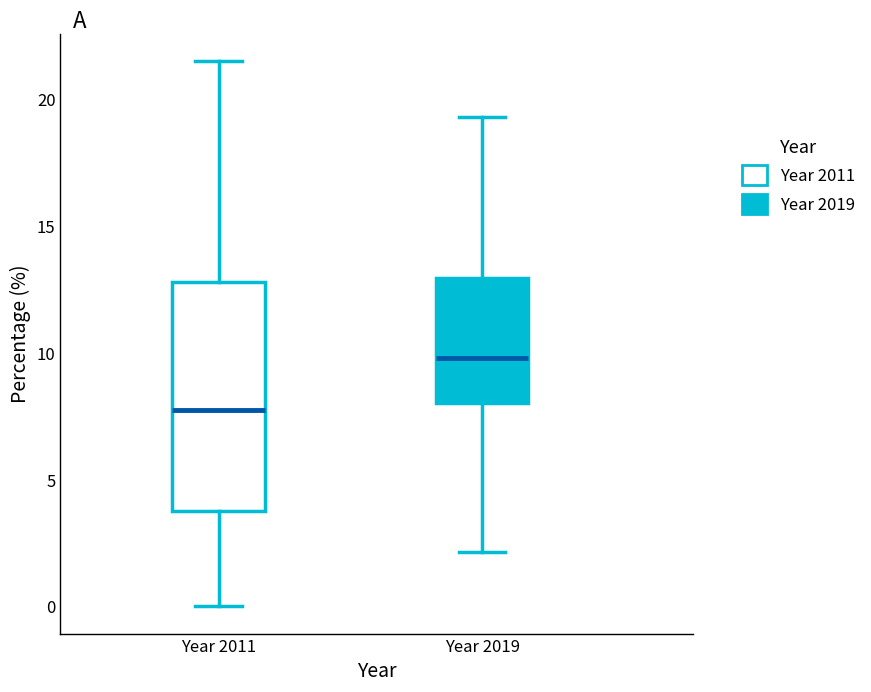

Where does the upper whisker of the box for Year 2011 end on the y-axis? The values are not printed on the chart, so give them approximately, as read against the axis.

21.5